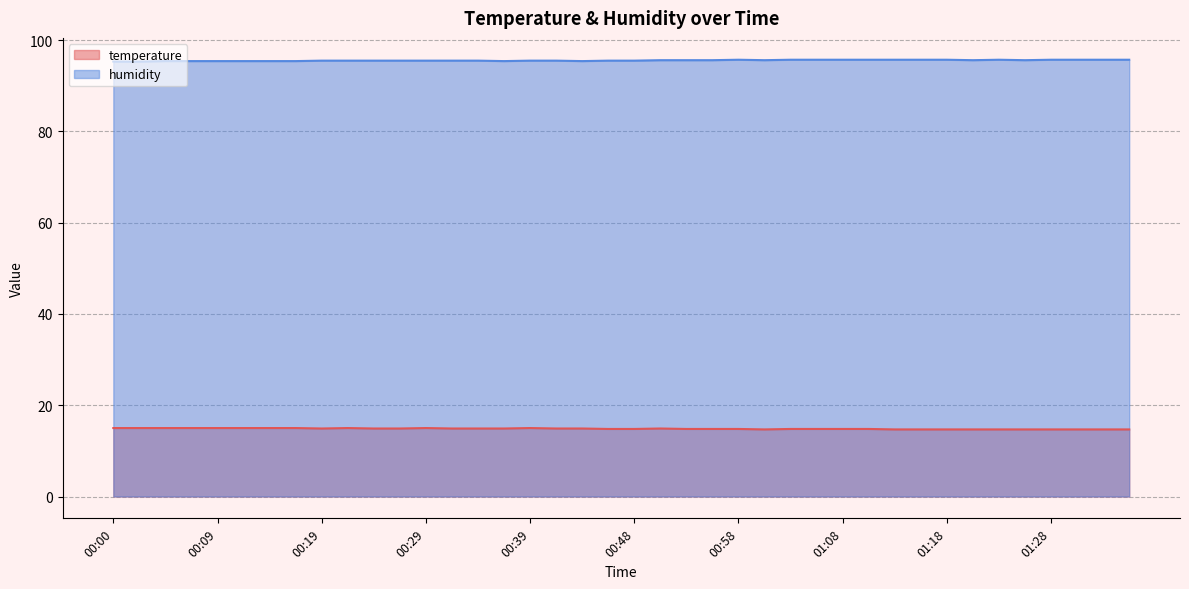

Rank the series by their average value, from highest to lowest.

humidity, temperature